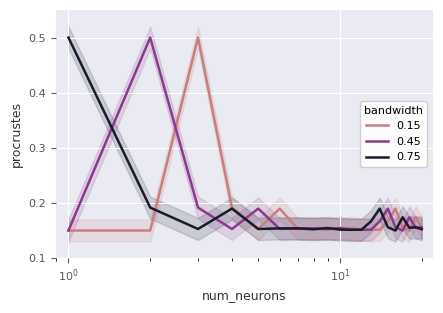

The value of 0.75 at 13 is 0.3. True or false?

False